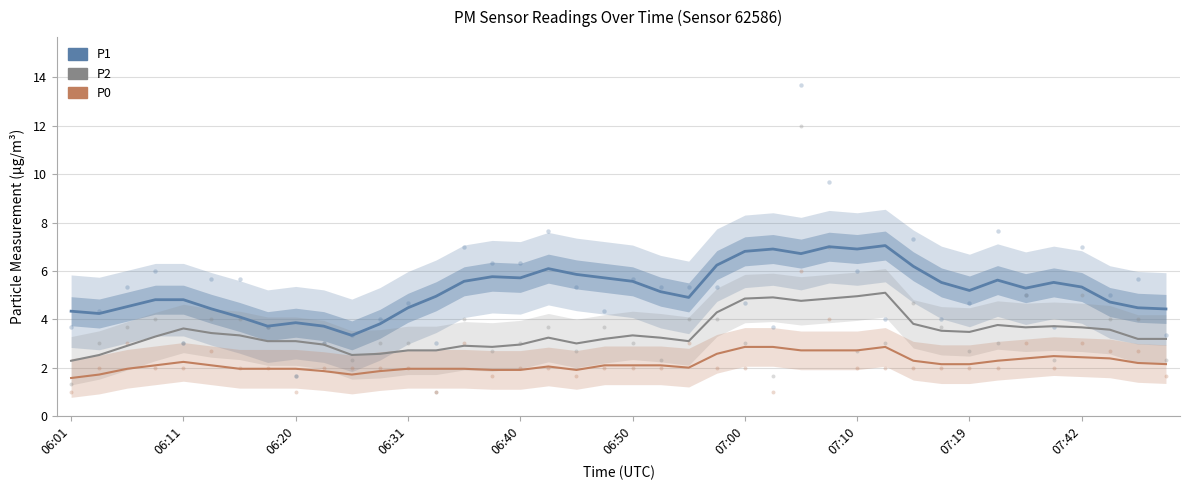

What are all the series names shown in the legend?

P1, P2, P0